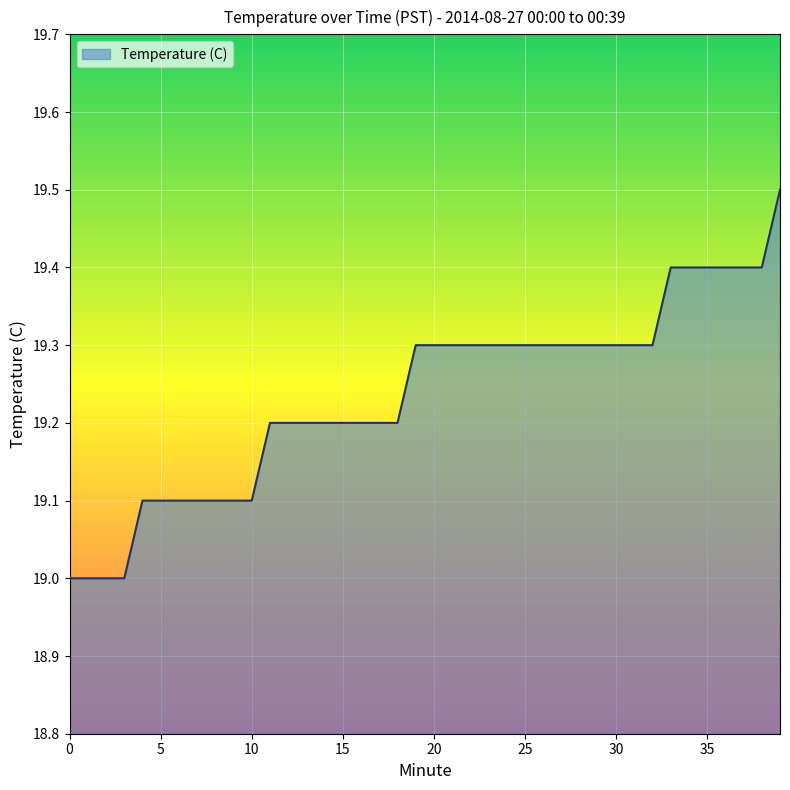

What is the difference between the maximum and minimum values?

0.5